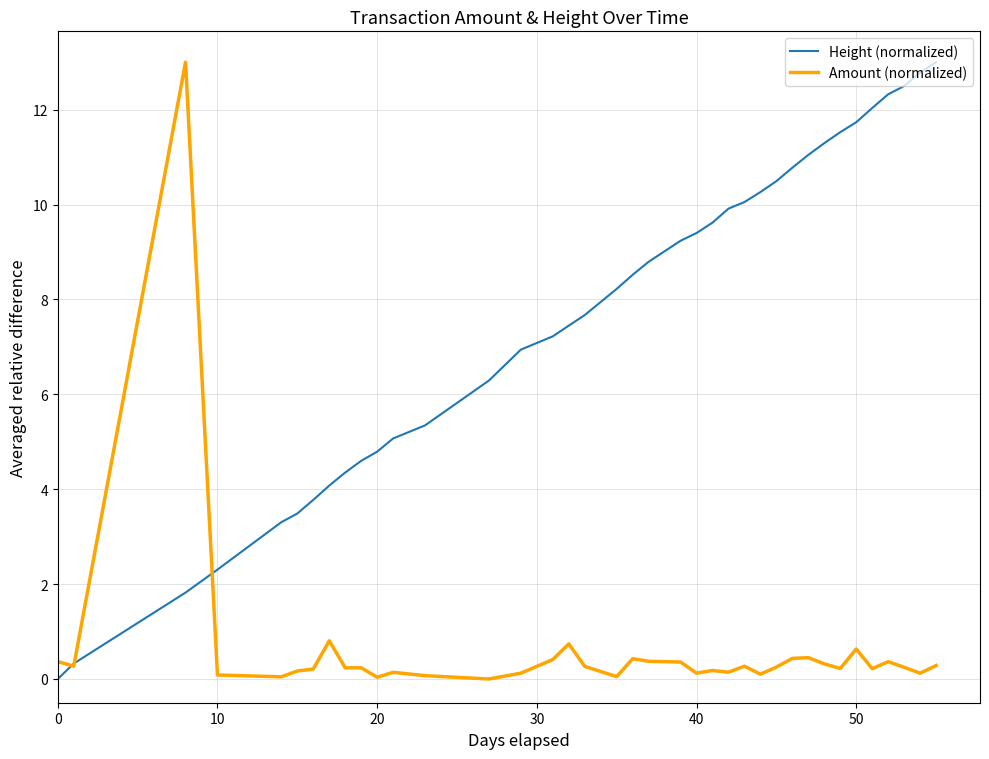

What are all the series names shown in the legend?

Height (normalized), Amount (normalized)